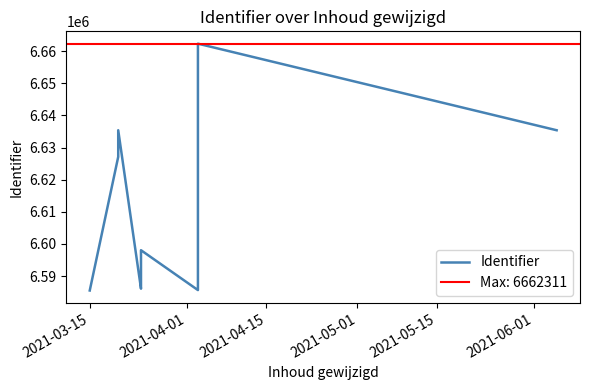

What is the smallest value displayed?

6585516